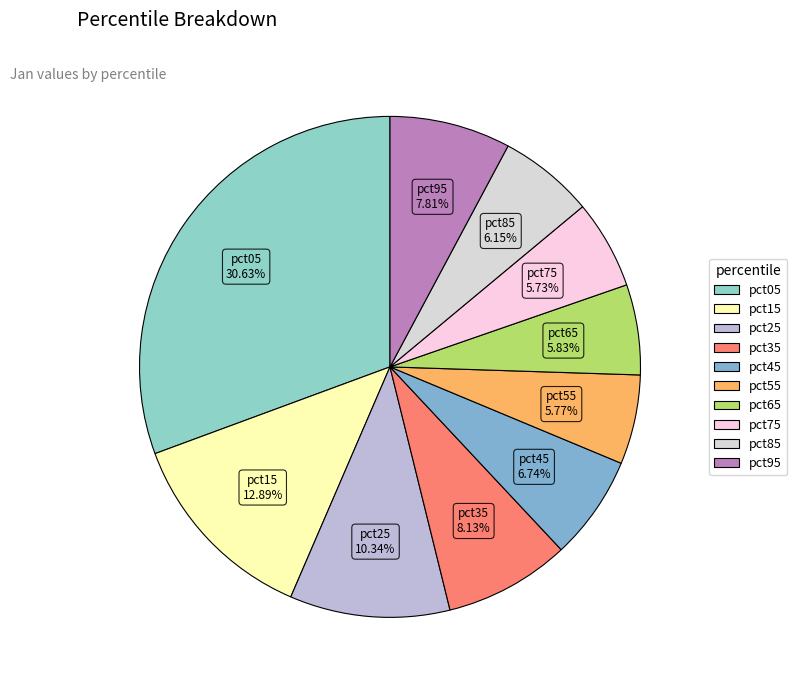

Count the number of slices in the pie.

10